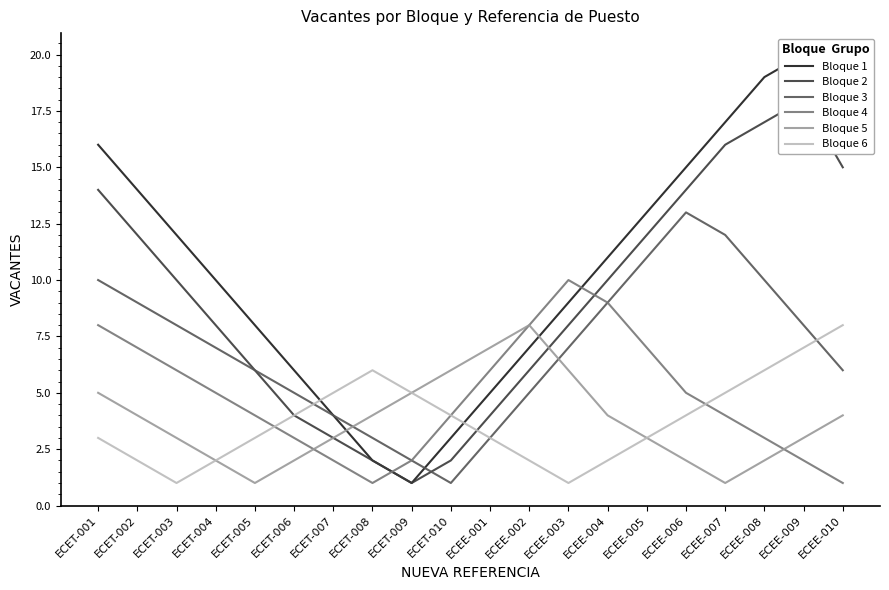

Does the chart have visible grid lines?

No